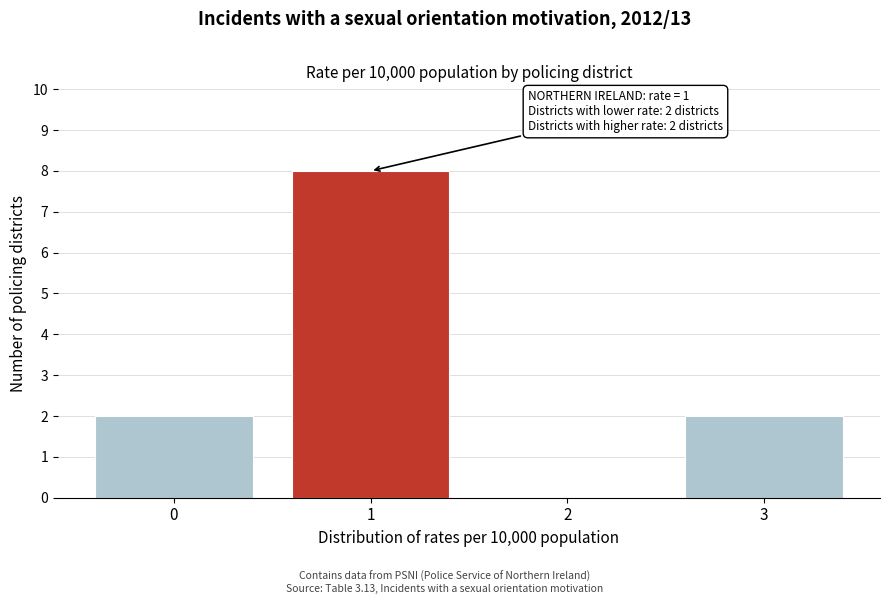

Reading right to left, what are all the values shown in this chart?

3=2	2=0	1=8	0=2